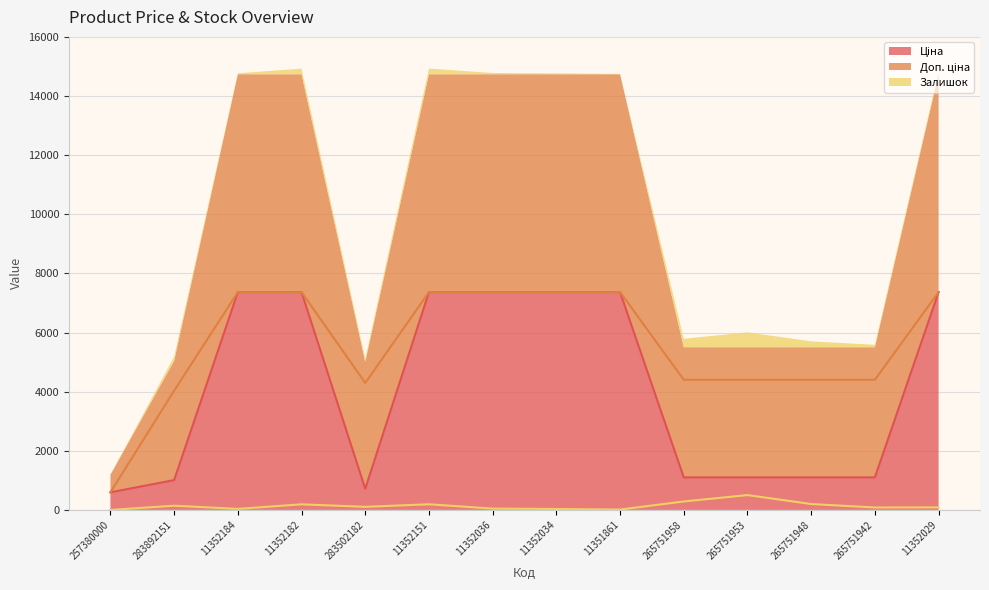

Reading left to right, what are all the values shown in this chart?

Ціна: 257380000=595.0	283892151=1008.4	11352184=7367.9	11352182=7367.9	283502182=715.9	11352151=7367.9	11352036=7367.9	11352034=7367.9	11351861=7367.9	265751958=1100.6	265751953=1100.6	265751948=1100.6	265751942=1100.6	11352029=7367.9
Доп. ціна: 257380000=595.0	283892151=4033.7	11352184=7367.9	11352182=7367.9	283502182=4295.2	11352151=7367.9	11352036=7367.9	11352034=7367.9	11351861=7367.9	265751958=4402.2	265751953=4402.2	265751948=4402.2	265751942=4402.2	11352029=7367.9
Залишок: 257380000=0.0	283892151=142.0	11352184=35.0	11352182=189.0	283502182=104.0	11352151=191.0	11352036=44.0	11352034=32.0	11351861=12.0	265751958=286.0	265751953=502.0	265751948=199.0	265751942=82.0	11352029=86.0